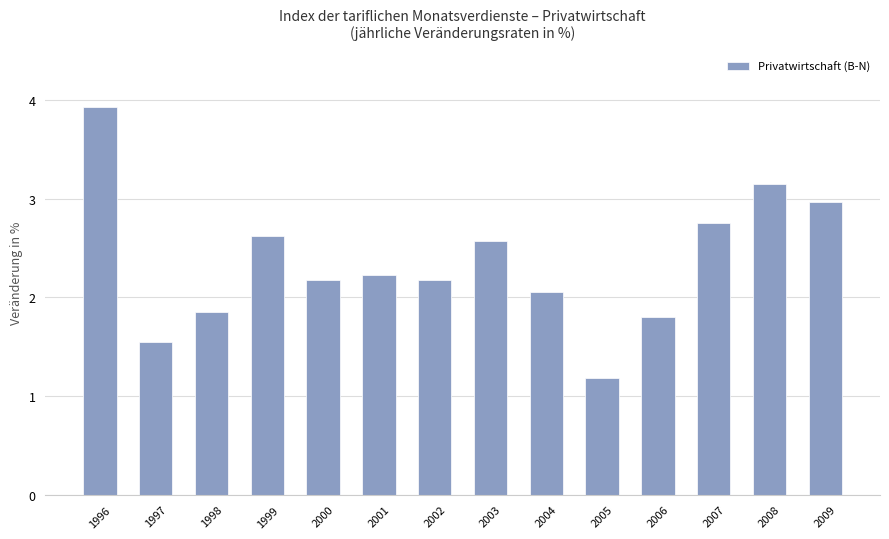

What is the difference between the second highest and minimum values?

2.0